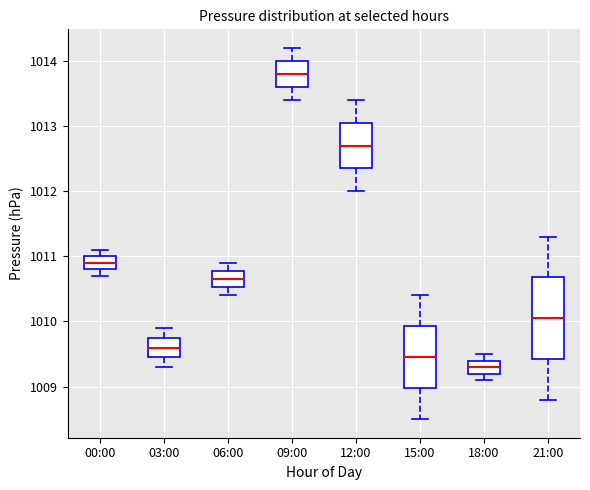

Reading left to right, transcribe this box plot: for each box, give where its median line is, the range the box spans, and where its two whiskers end, as read against the y-axis. The values are not printed on the chart, so give them approximately, as read against the axis.

00:00: median 1010.9, box 1010.8 to 1011.0, whiskers 1010.7 to 1011.1
03:00: median 1009.6, box 1009.5 to 1009.8, whiskers 1009.3 to 1009.9
06:00: median 1010.7, box 1010.5 to 1010.8, whiskers 1010.4 to 1010.9
09:00: median 1013.8, box 1013.6 to 1014.0, whiskers 1013.4 to 1014.2
12:00: median 1012.7, box 1012.4 to 1013.1, whiskers 1012.0 to 1013.4
15:00: median 1009.5, box 1009.0 to 1009.9, whiskers 1008.5 to 1010.4
18:00: median 1009.3, box 1009.2 to 1009.4, whiskers 1009.1 to 1009.5
21:00: median 1010.1, box 1009.4 to 1010.7, whiskers 1008.8 to 1011.3